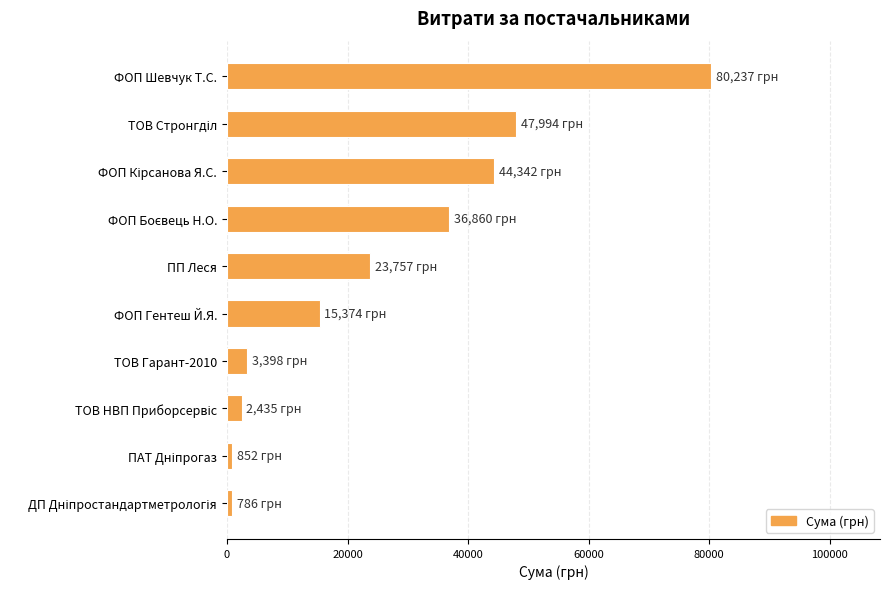

Are the bars grouped side by side (vs. stacked)?

No